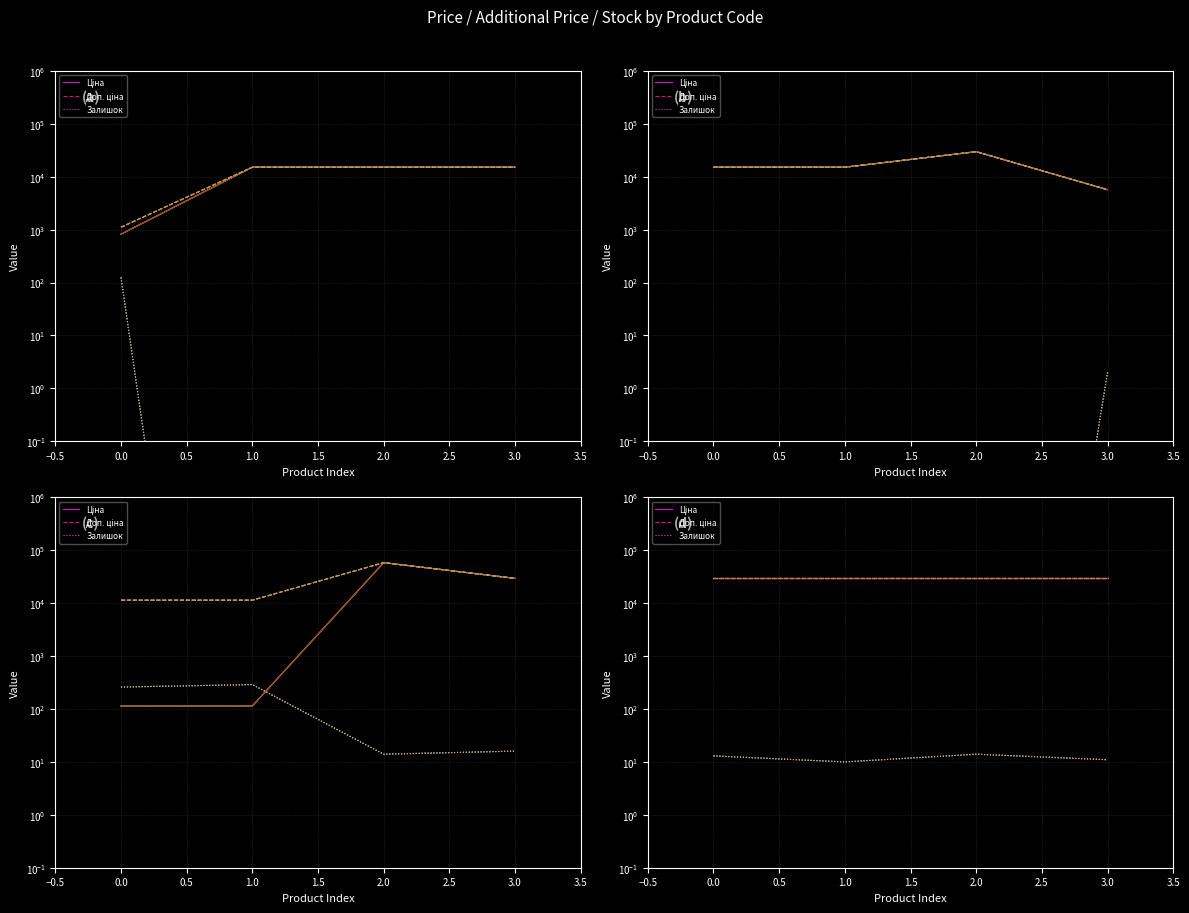

Read the Залишок value at 3.0.

11.0